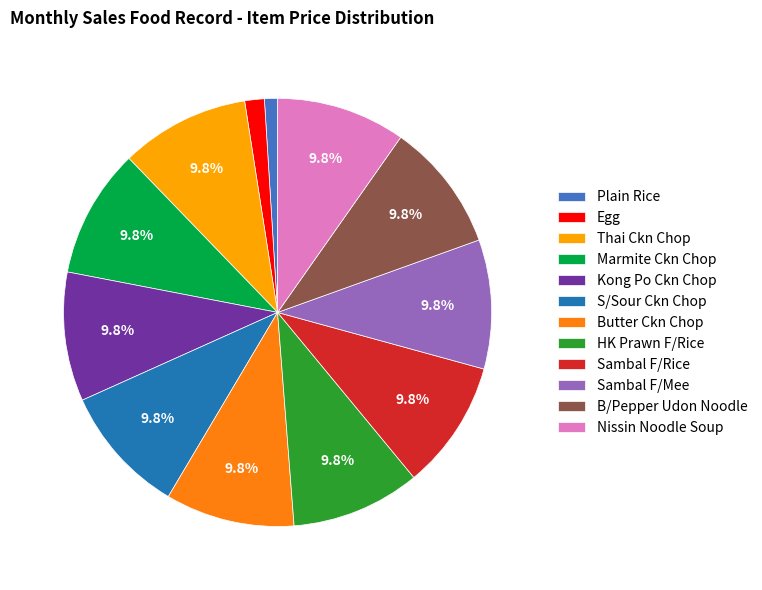

The Marmite Ckn Chop slice represents 1% of the pie. True or false?

False